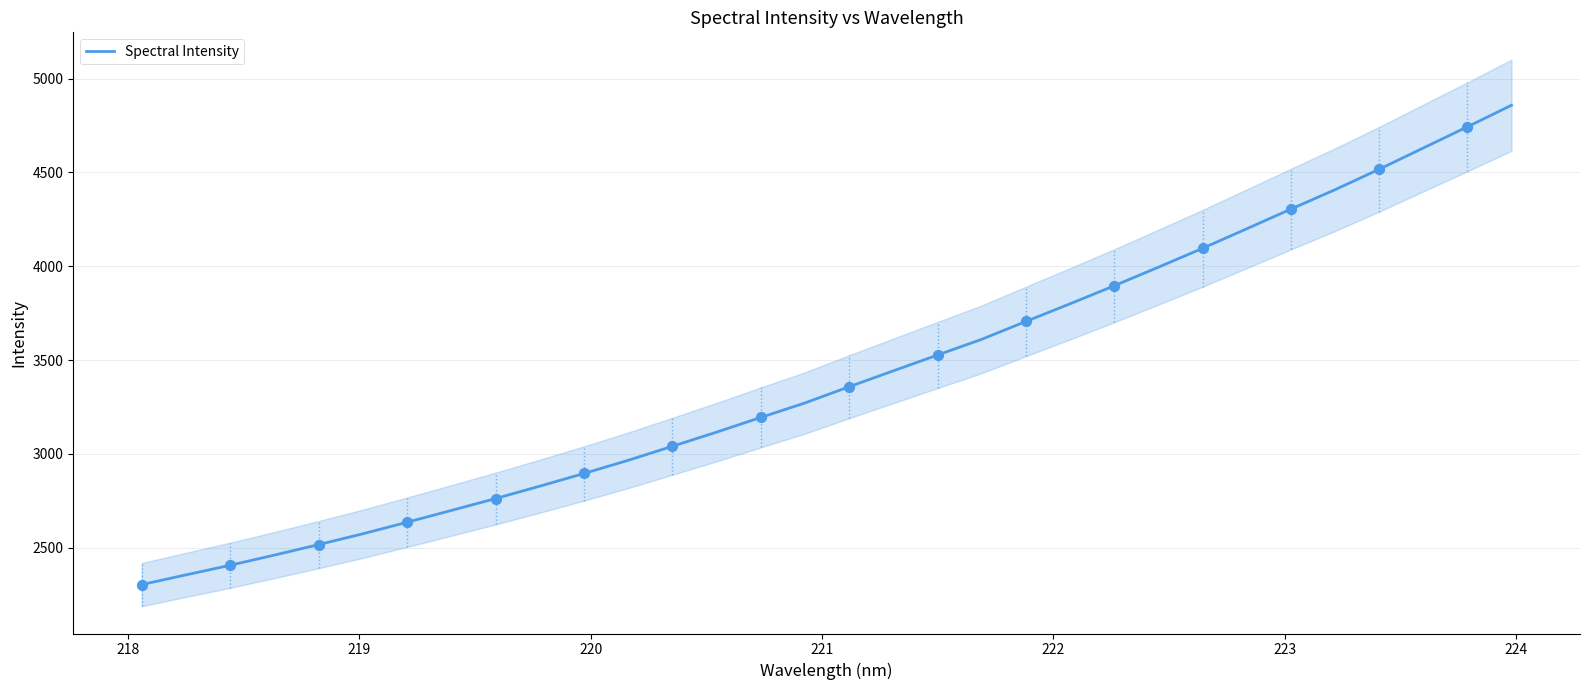

What is the highest value of the Spectral Intensity series?

4858.2